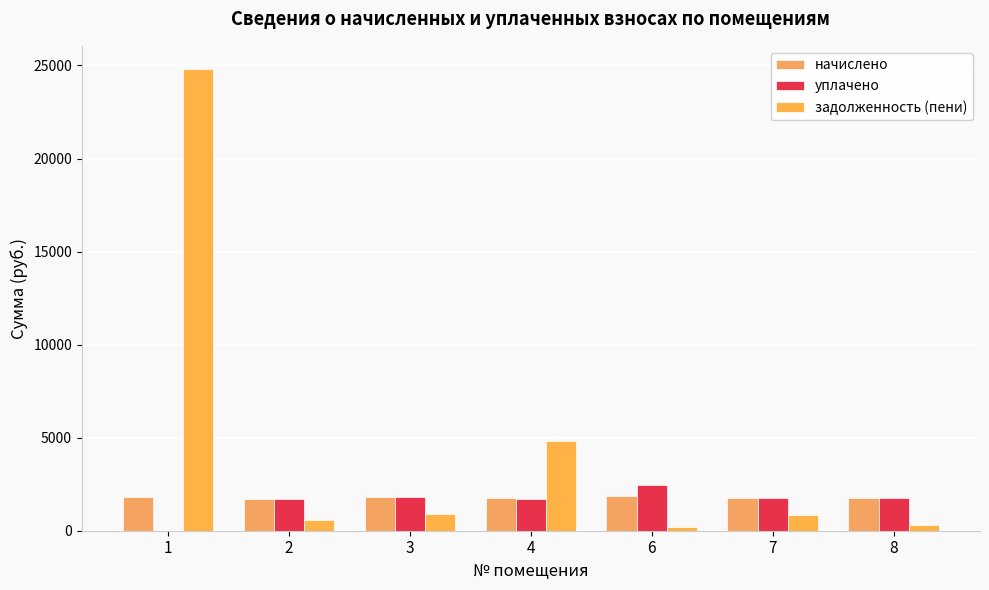

The value of начислено at 8 is 1763.3. True or false?

True